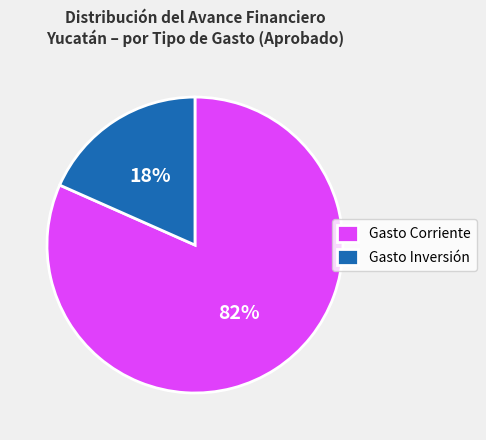

Rank the categories by value from highest to lowest.

Gasto Corriente, Gasto Inversión